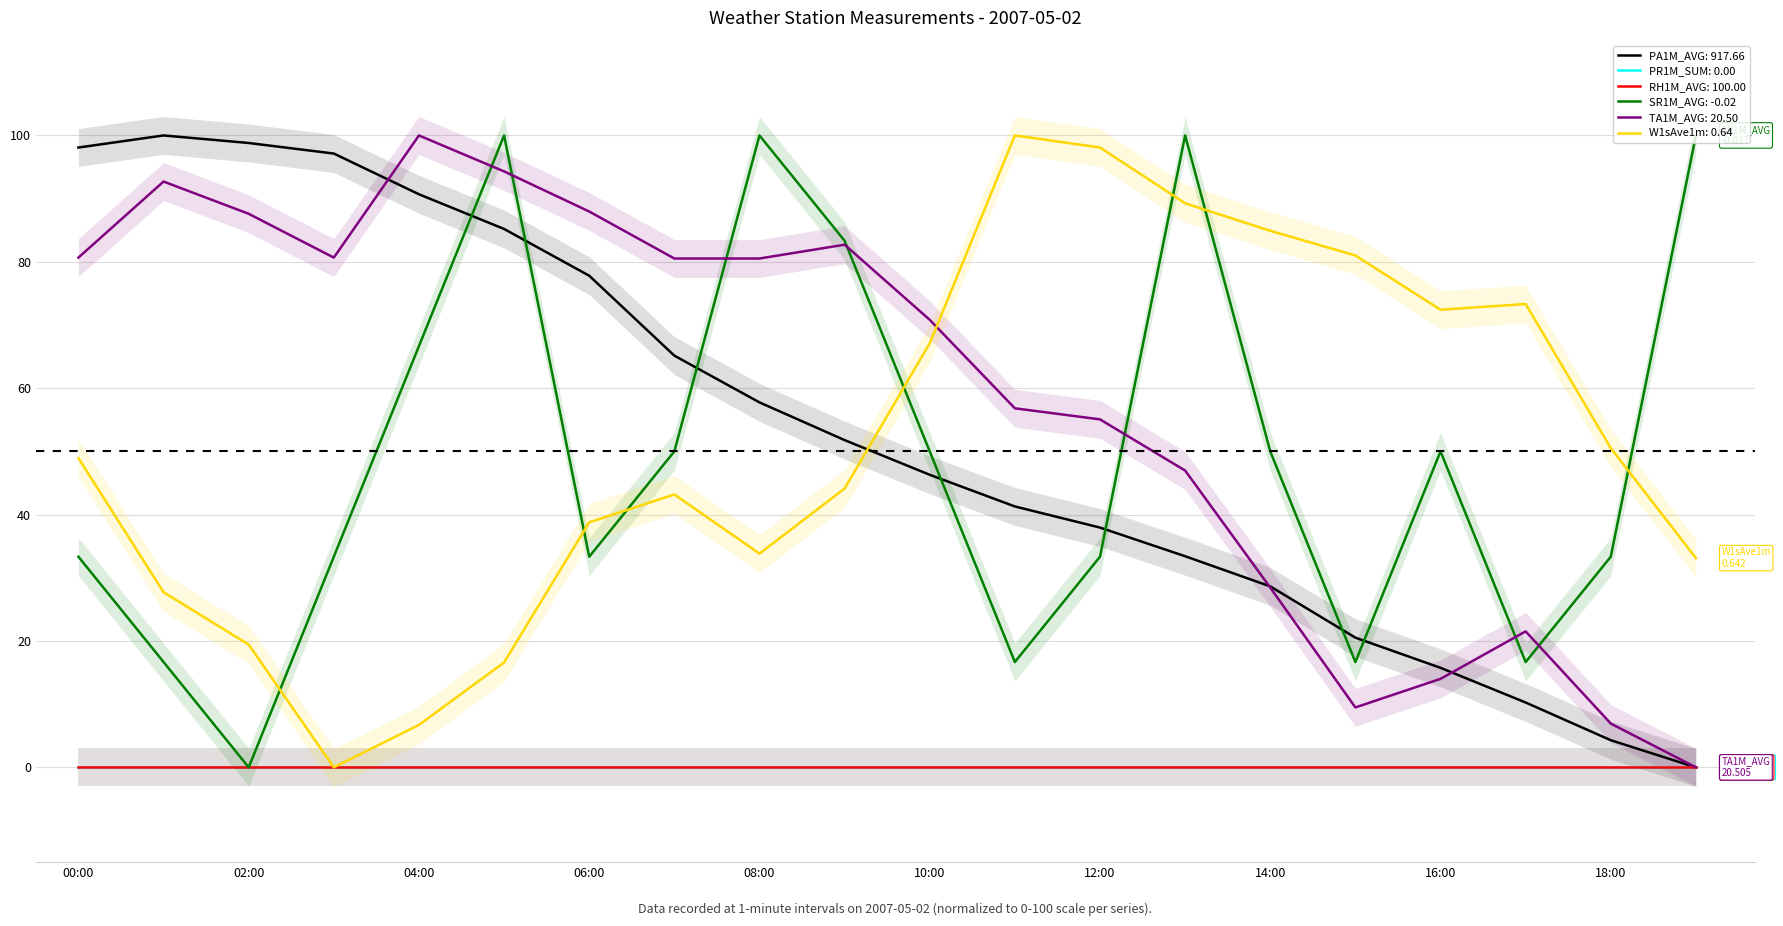

What is the maximum value for W1sAve1m?

100.0